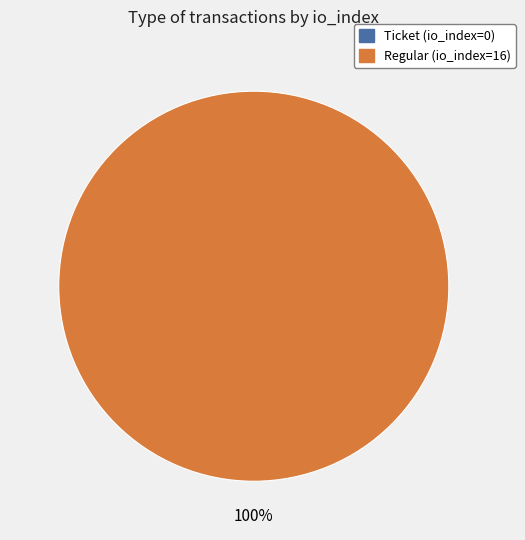

Which category accounts for the majority?

Regular (io_index=16)